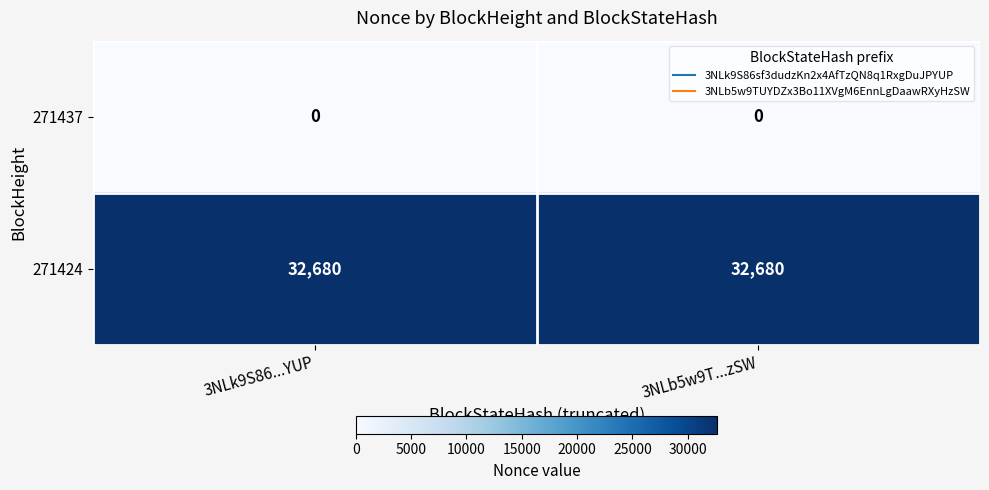

At how many categories does at least one series exceed 7762?

2